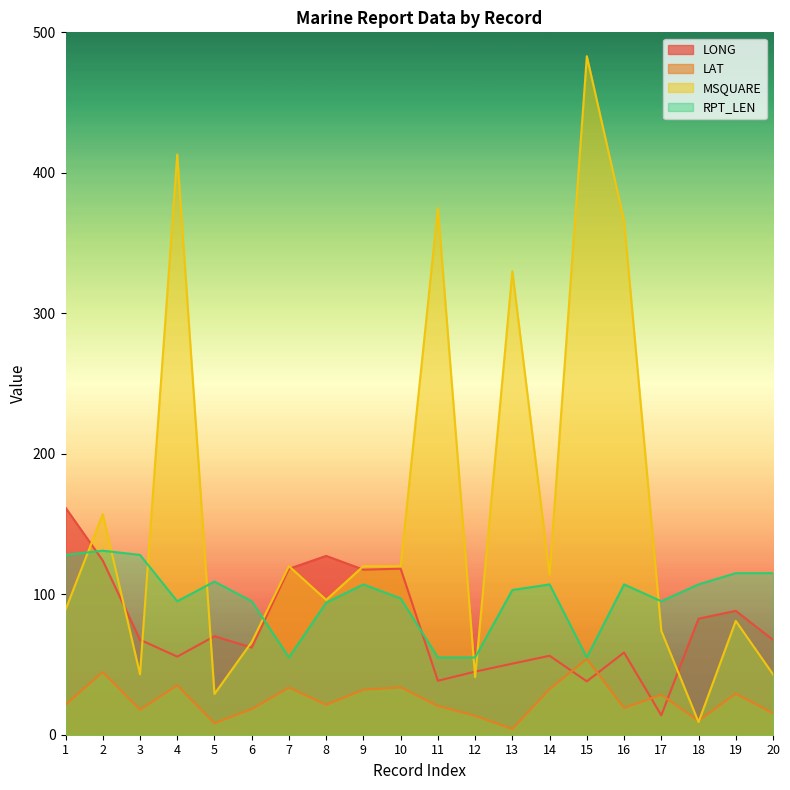

How many lines are shown in the chart?

4